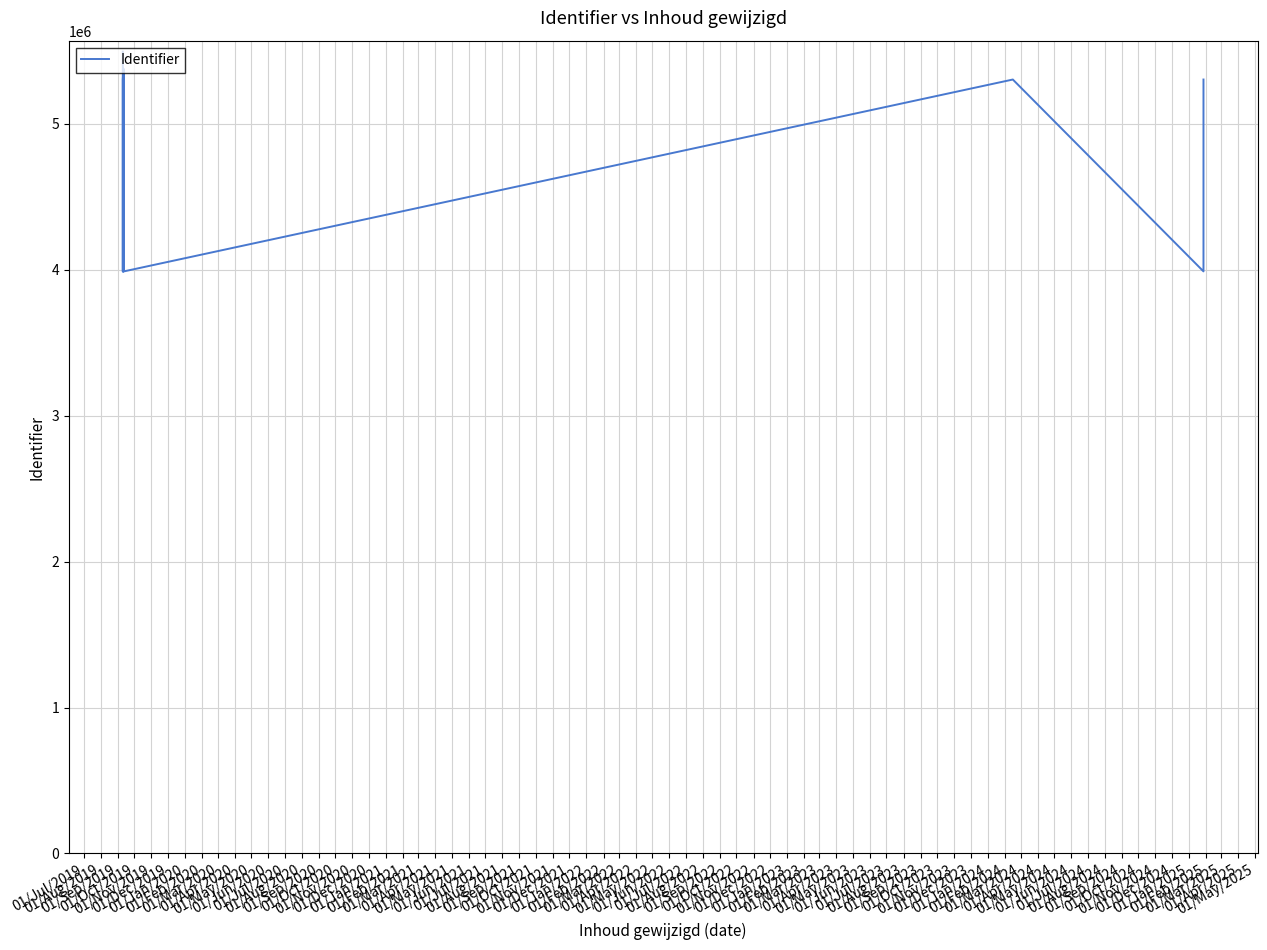

Which has a higher value, 01/Aug/2019 or 01/Mar/2020?

01/Mar/2020